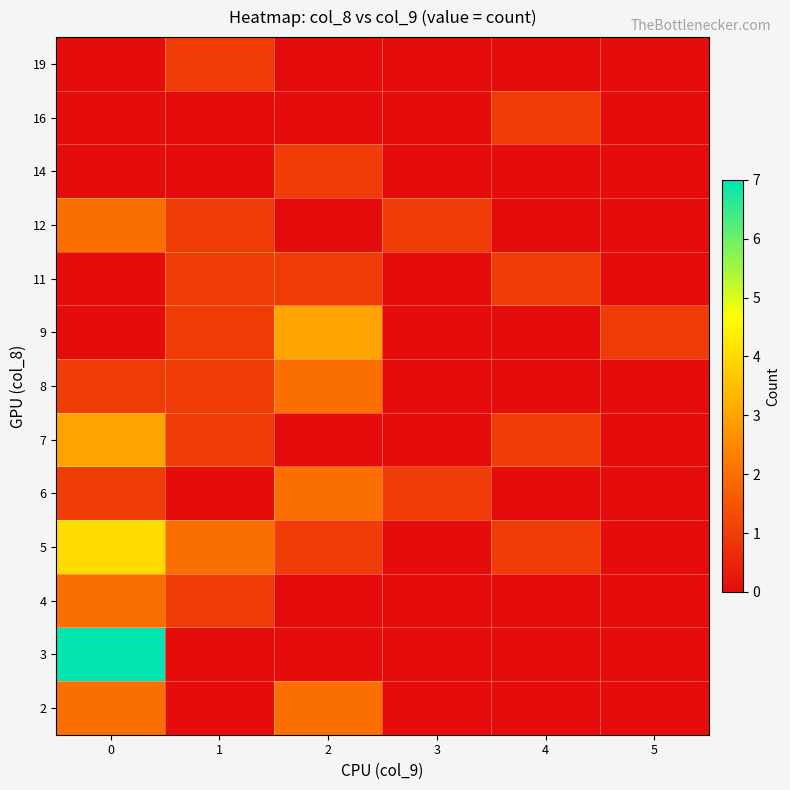

Count the number of categories in the chart.

6